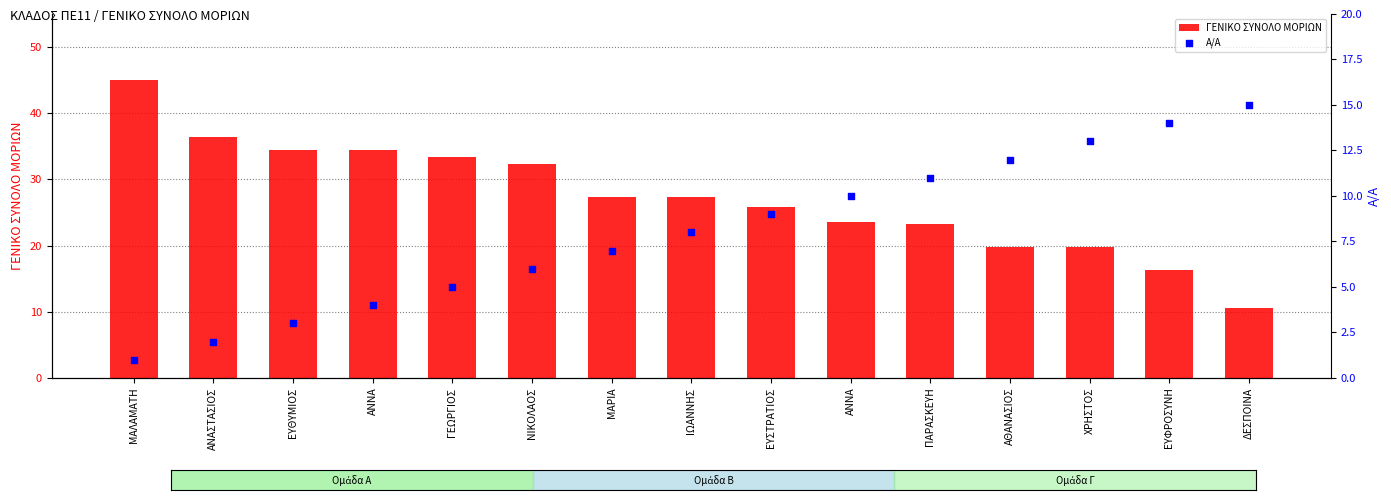

What is the total value across all series at ΑΘΑΝΑΣΙΟΣ?

31.8